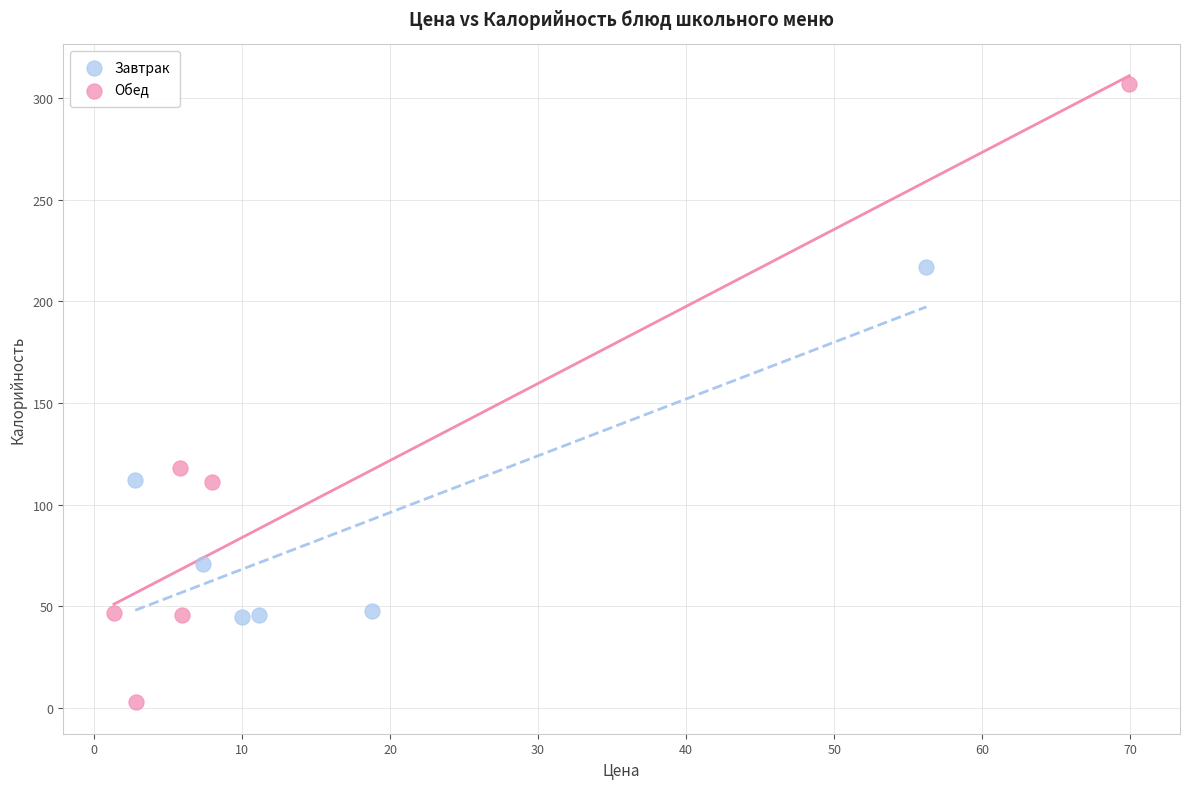

Which series contains the highest Y value?

Обед